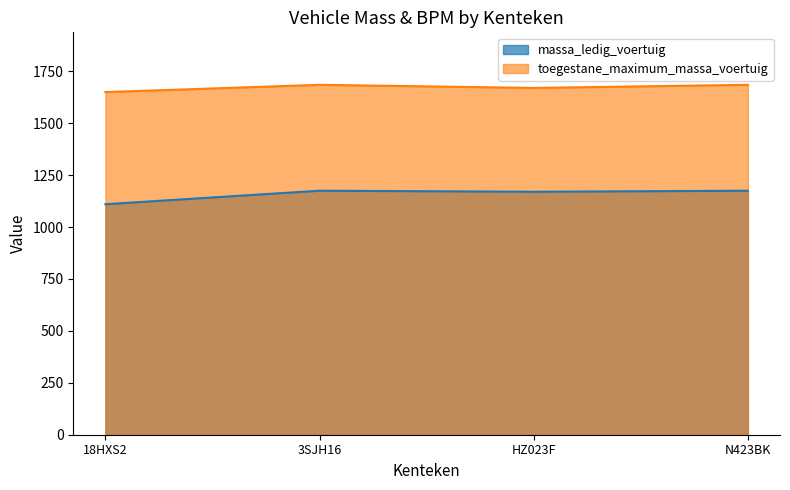

Which category has the lowest value across all series?

18HXS2